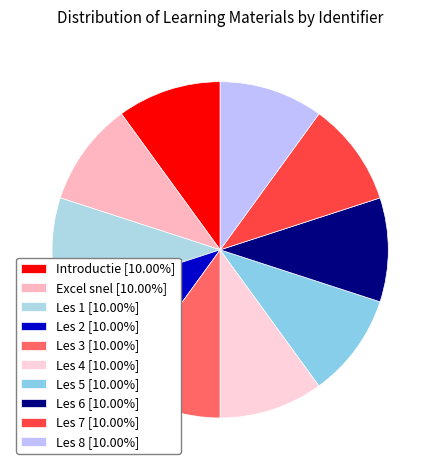

Which category has the smallest portion of the pie?

Introductie